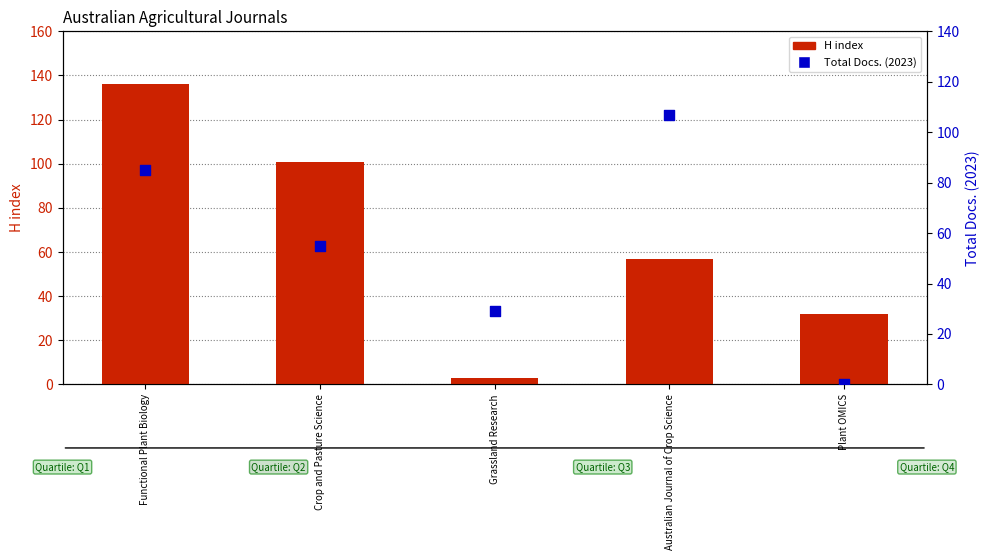

Which series contains the highest Y value?

H index